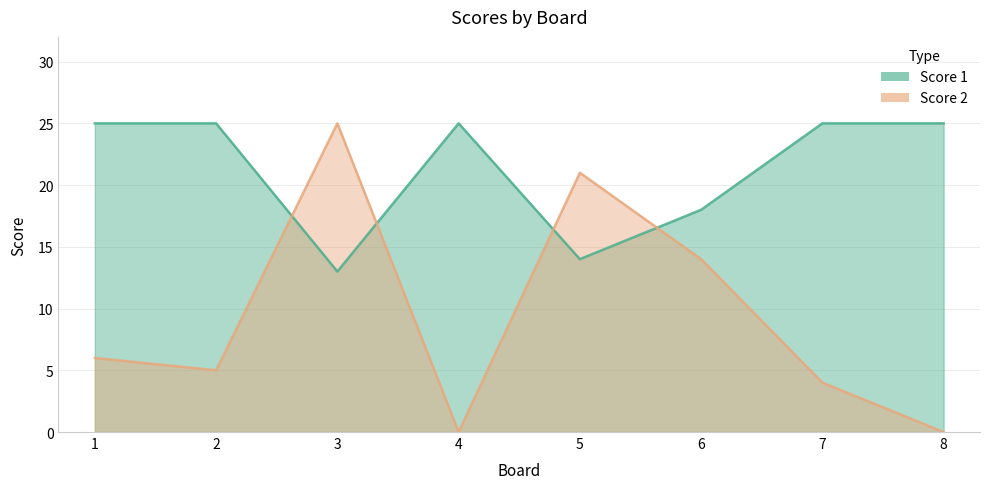

At which category does the chart reach its peak across all series?

1